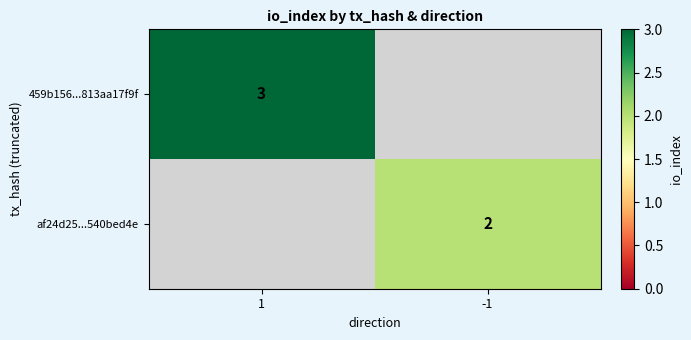

Is it true that 459b156...813aa17f9f equals 3 at 1?

True